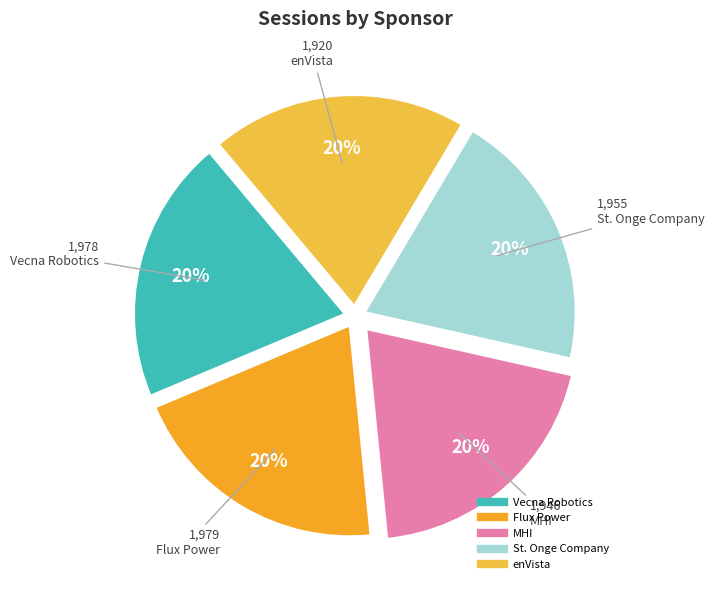

To the nearest percent, what percentage of the pie is MHI?

20%